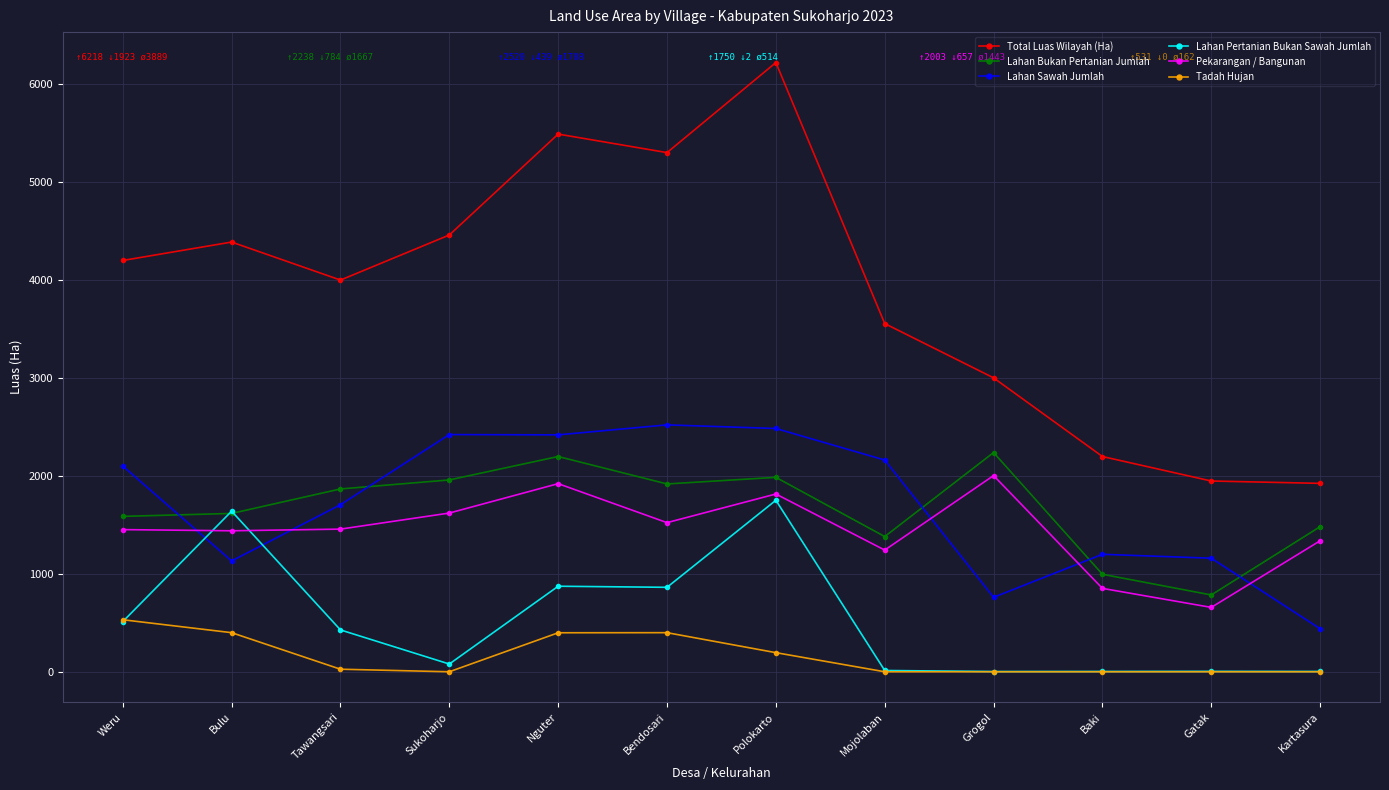

What is the sum of the Lahan Sawah Jumlah values at Grogol and Kartasura?

1199.0